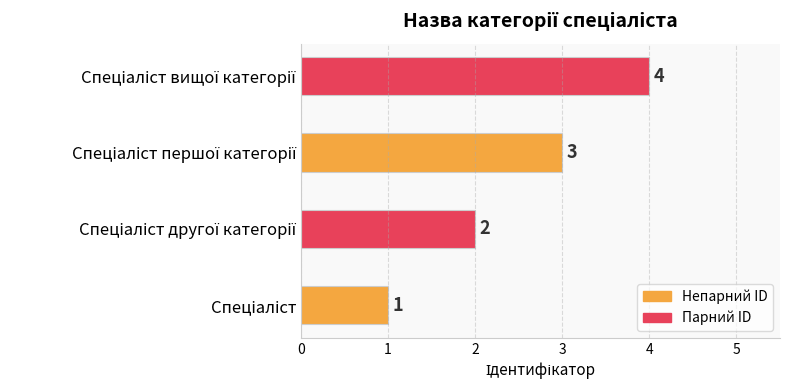

Count the values in the range 2 to 4.

3